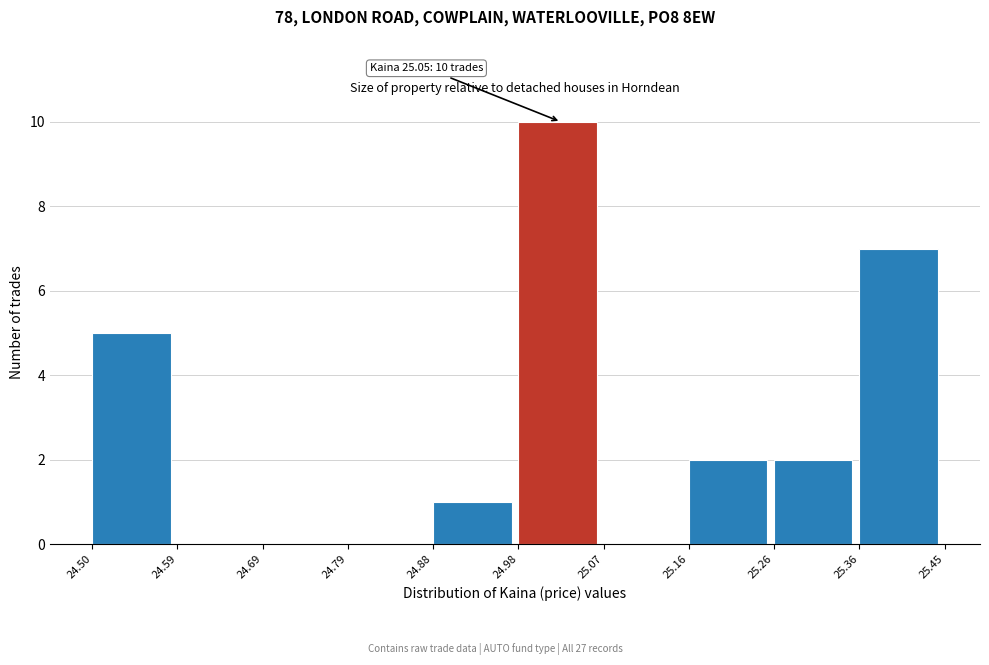

Over which range of the x-axis is the bar tallest?

24.98 to 25.07